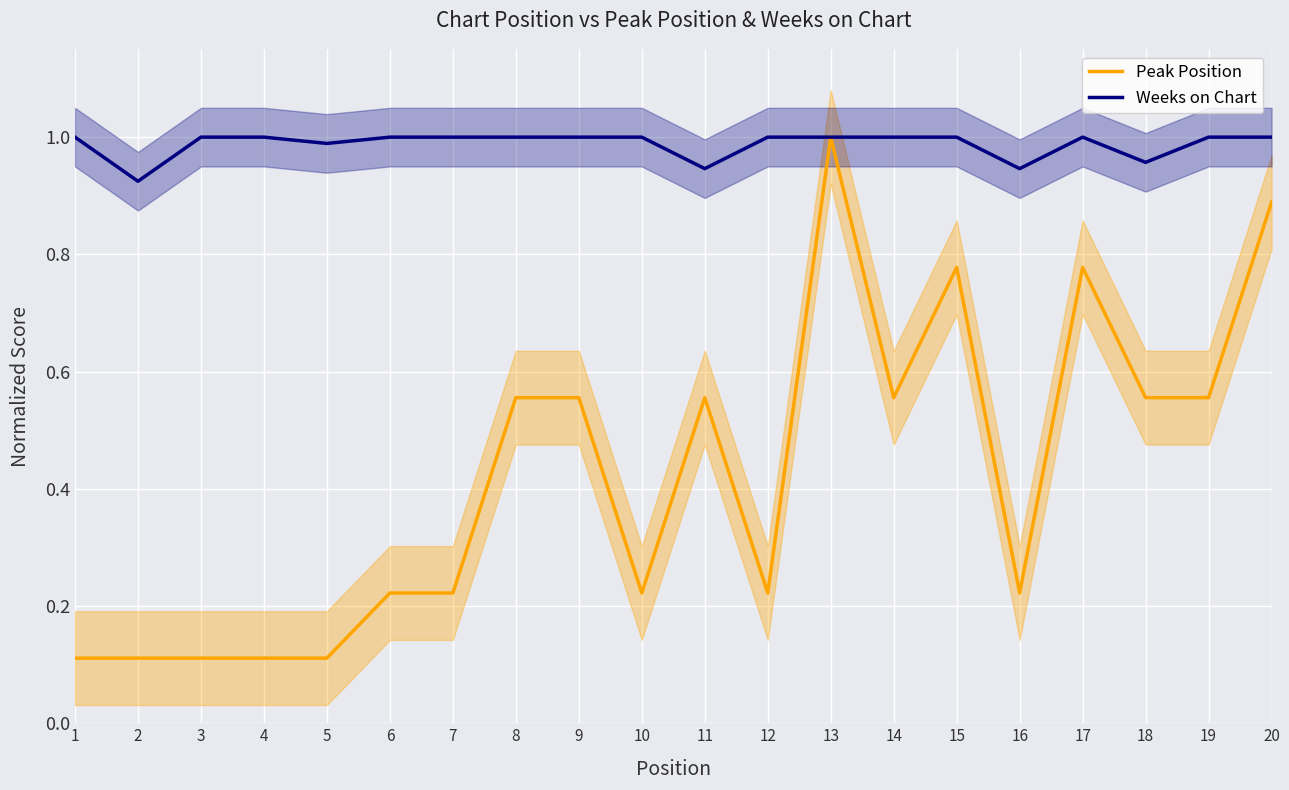

At which category does the chart reach its minimum across all series?

1